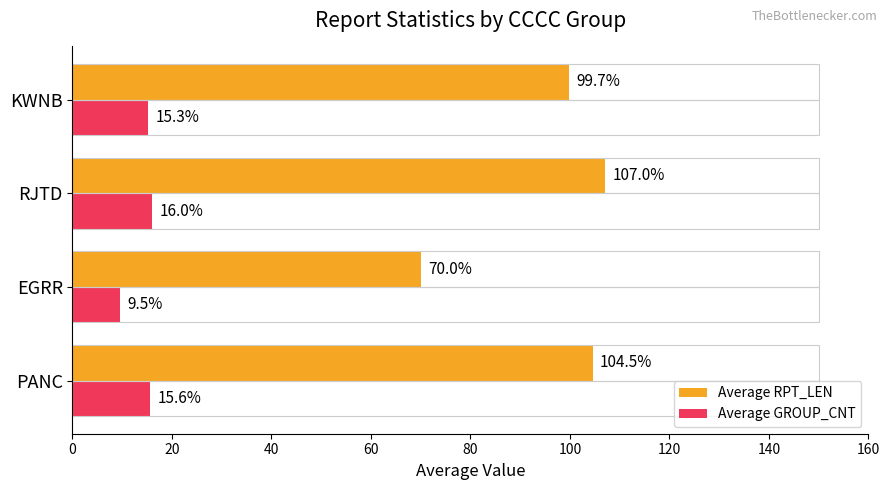

Which series has the largest range (max minus min)?

Average RPT_LEN